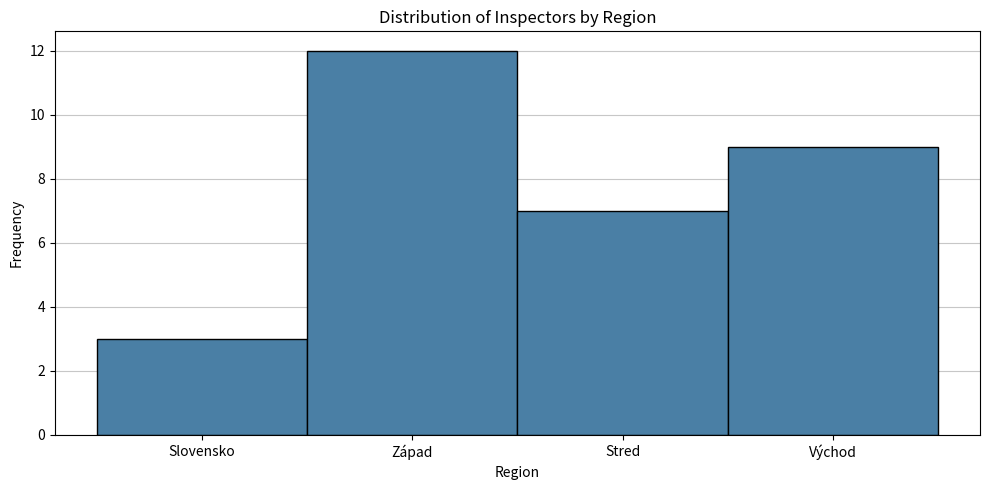

Reading right to left, list all the values displayed in this chart.

9	7	12	3